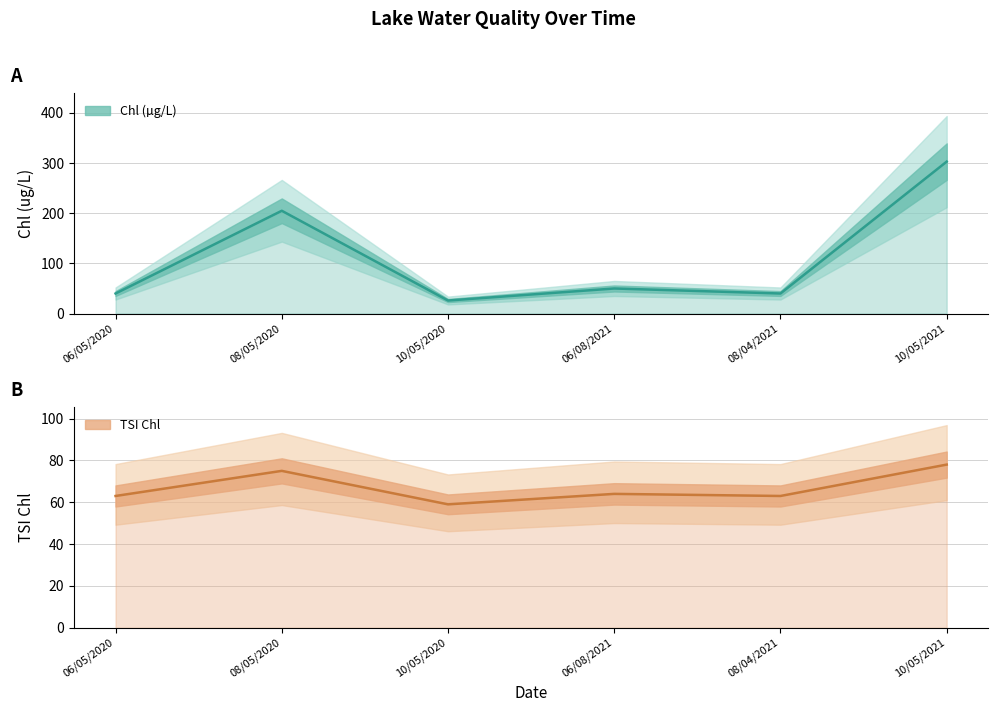

What is the value of the Chl point at the 4th from the left?

50